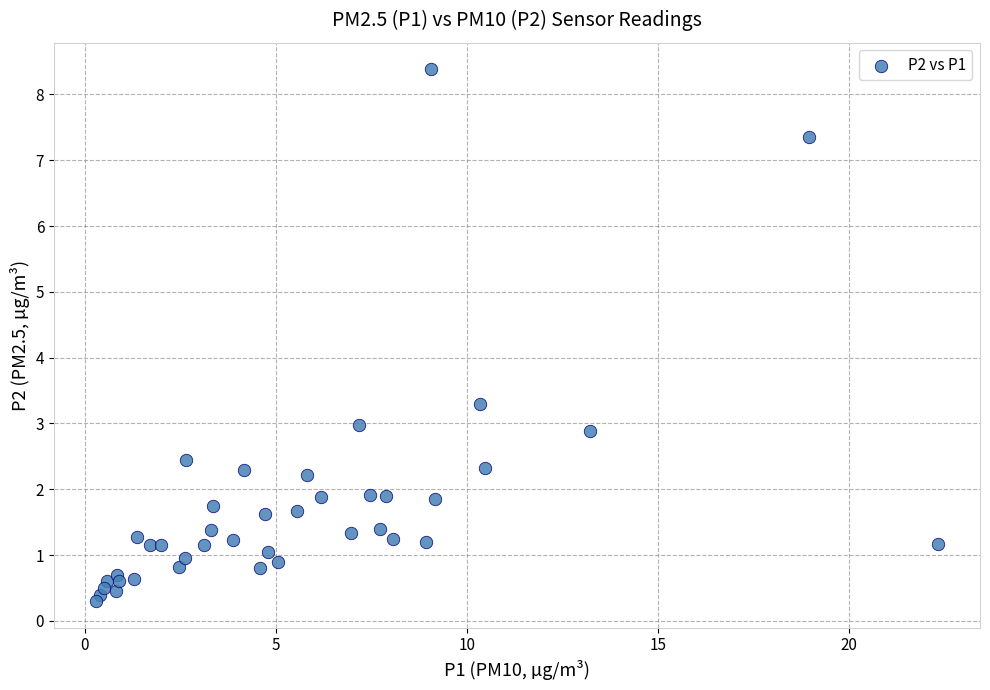

What Y value in the scatter plot is closest to 4?

3.3